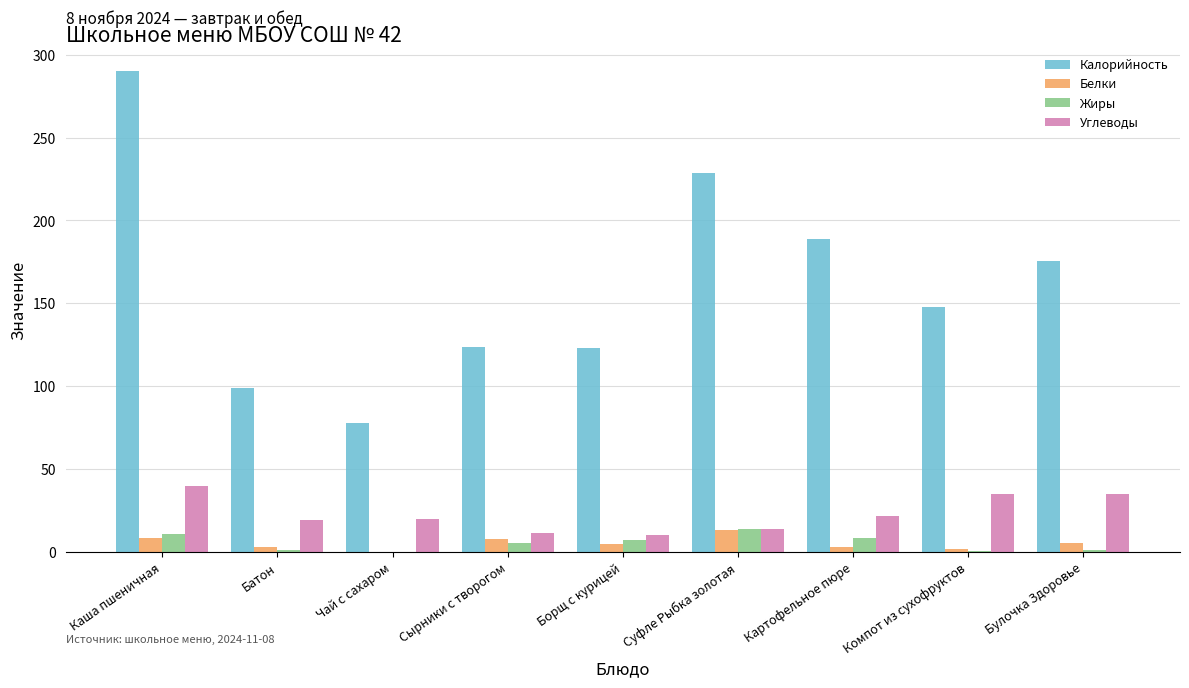

Count the number of data series in this chart.

4